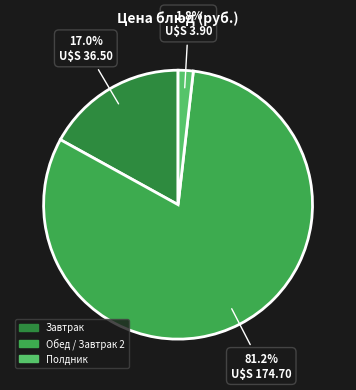

Is there any slice that represents more than half of the pie?

Yes